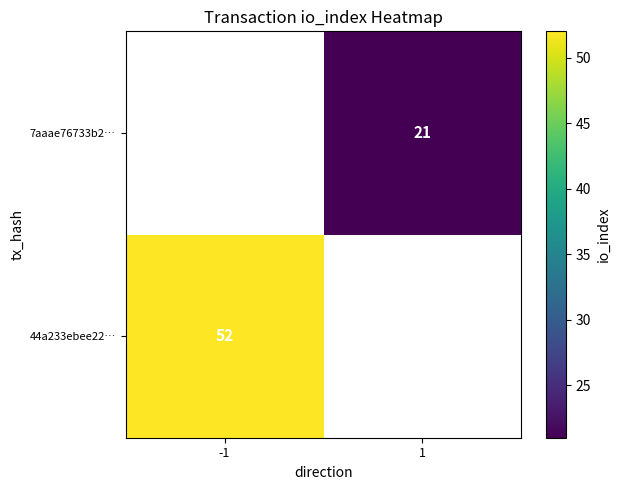

The value of 7aaae76733b2… at 1 is 21. True or false?

True